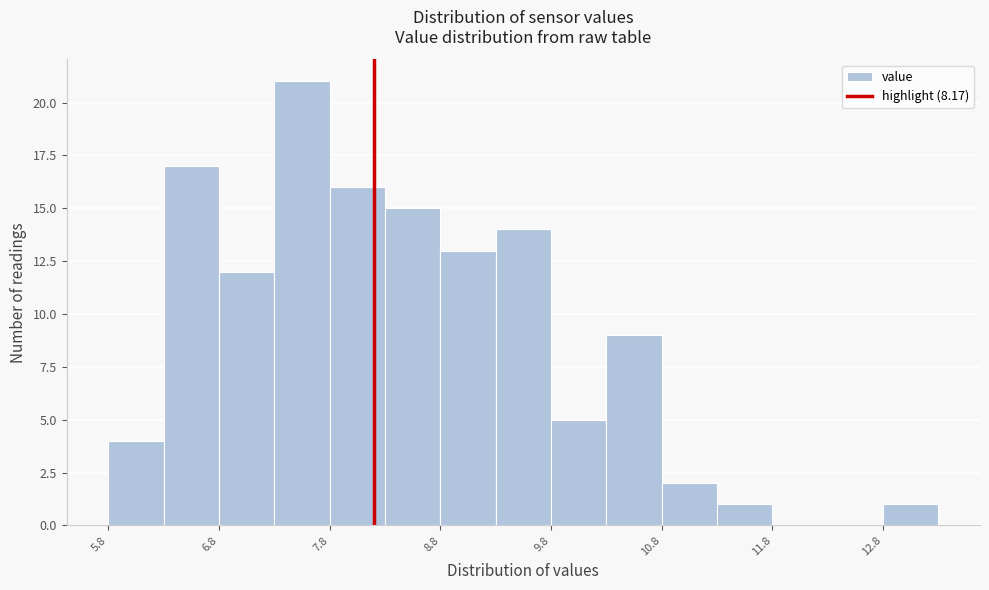

Reading left to right, transcribe this chart: for each bar, give the range it covers on the x-axis and its height. Neither the bar edges nor the heights are printed on the chart, so give them approximately, as read against the axes.

5.77 to 6.27: 4
6.27 to 6.77: 17
6.77 to 7.27: 12
7.27 to 7.77: 21
7.77 to 8.27: 16
8.27 to 8.77: 15
8.77 to 9.27: 13
9.27 to 9.77: 14
9.77 to 10.27: 5
10.27 to 10.77: 9
10.77 to 11.27: 2
11.27 to 11.77: 1
11.77 to 12.27: 0
12.27 to 12.77: 0
12.77 to 13.27: 1